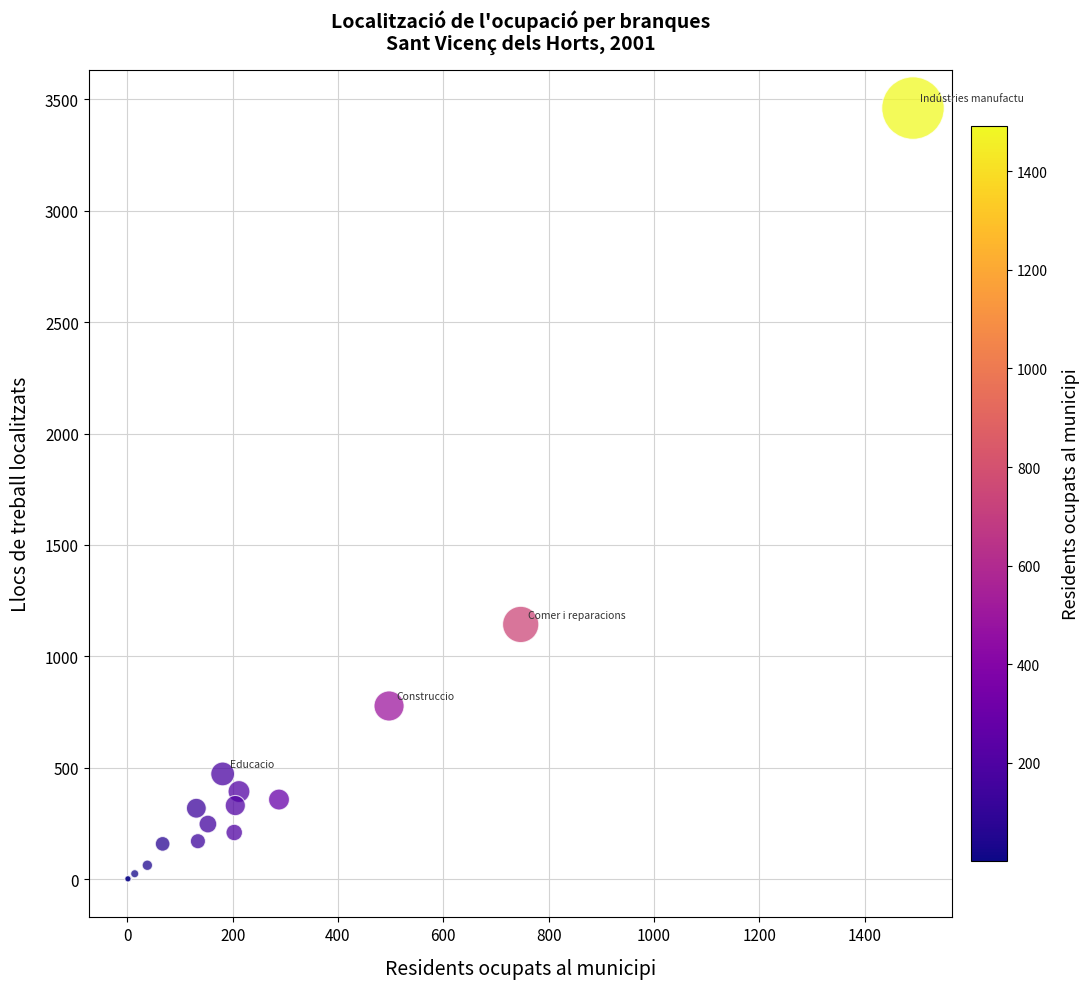

What Y value in the scatter plot is closest to 1731?

1143